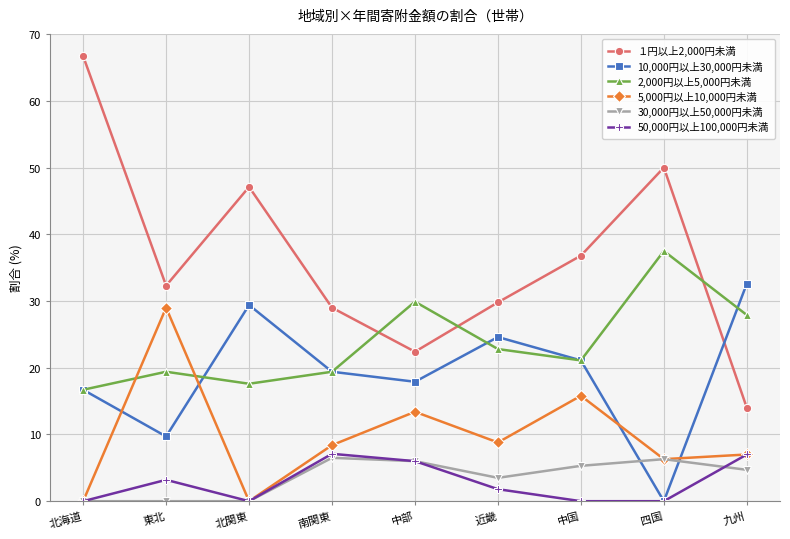

What is the difference between the maximum and minimum values in the 30,000円以上50,000円未満 series?

6.5